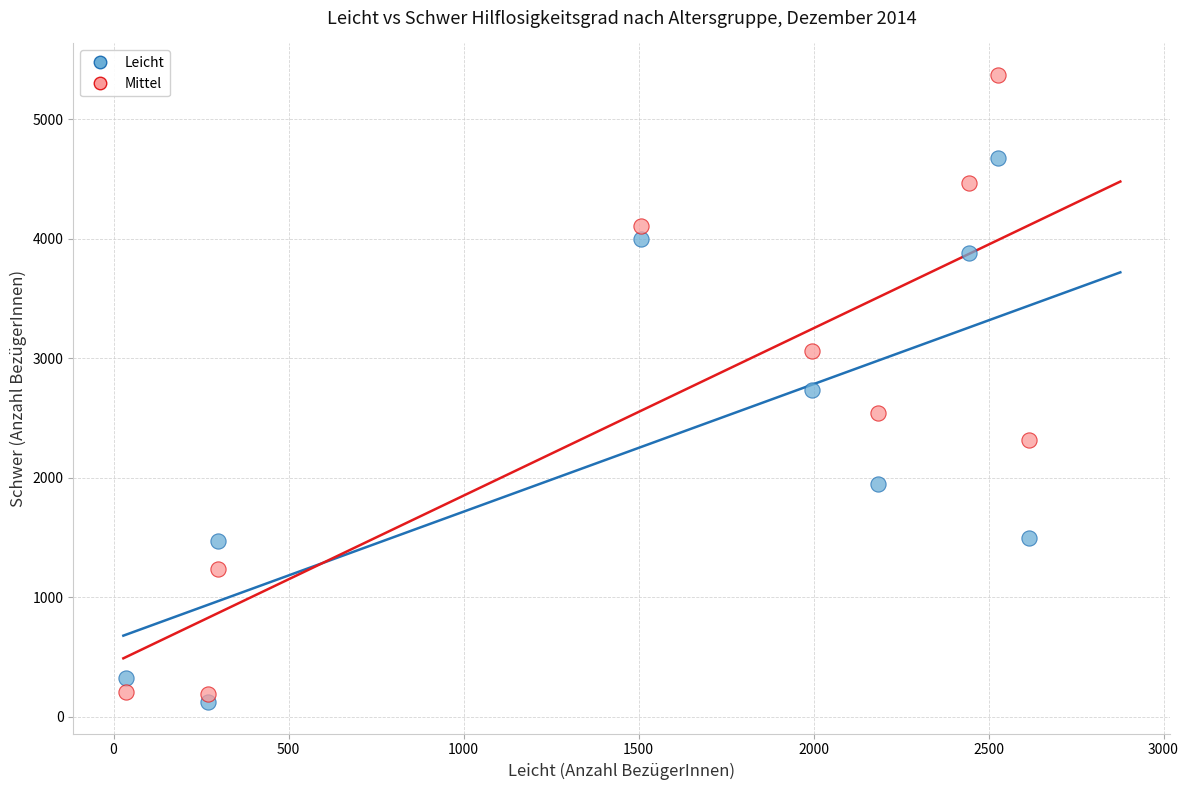

Which series has the widest spread of Y values?

Mittel